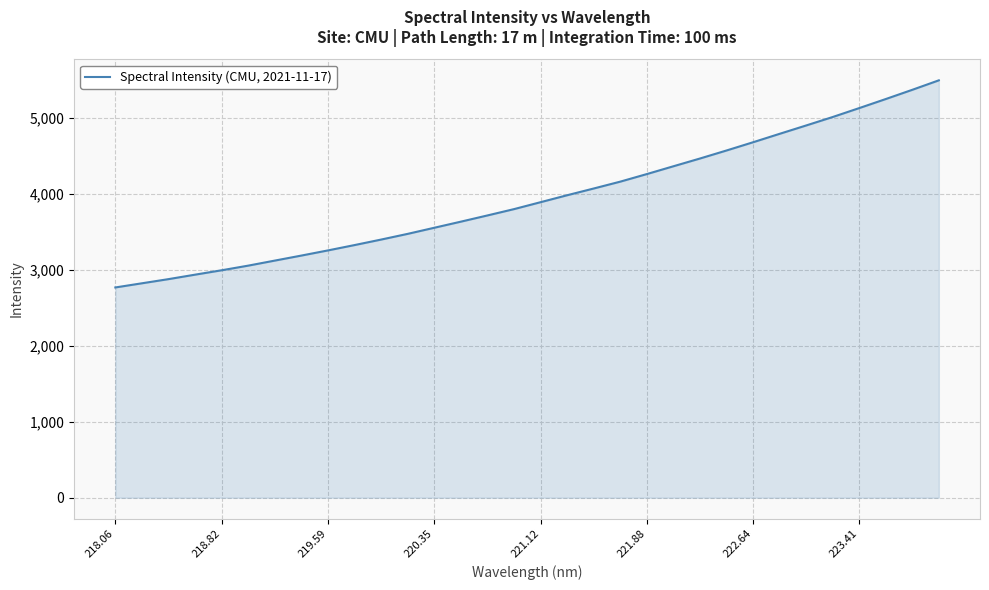

What is the greatest value displayed?

5490.3